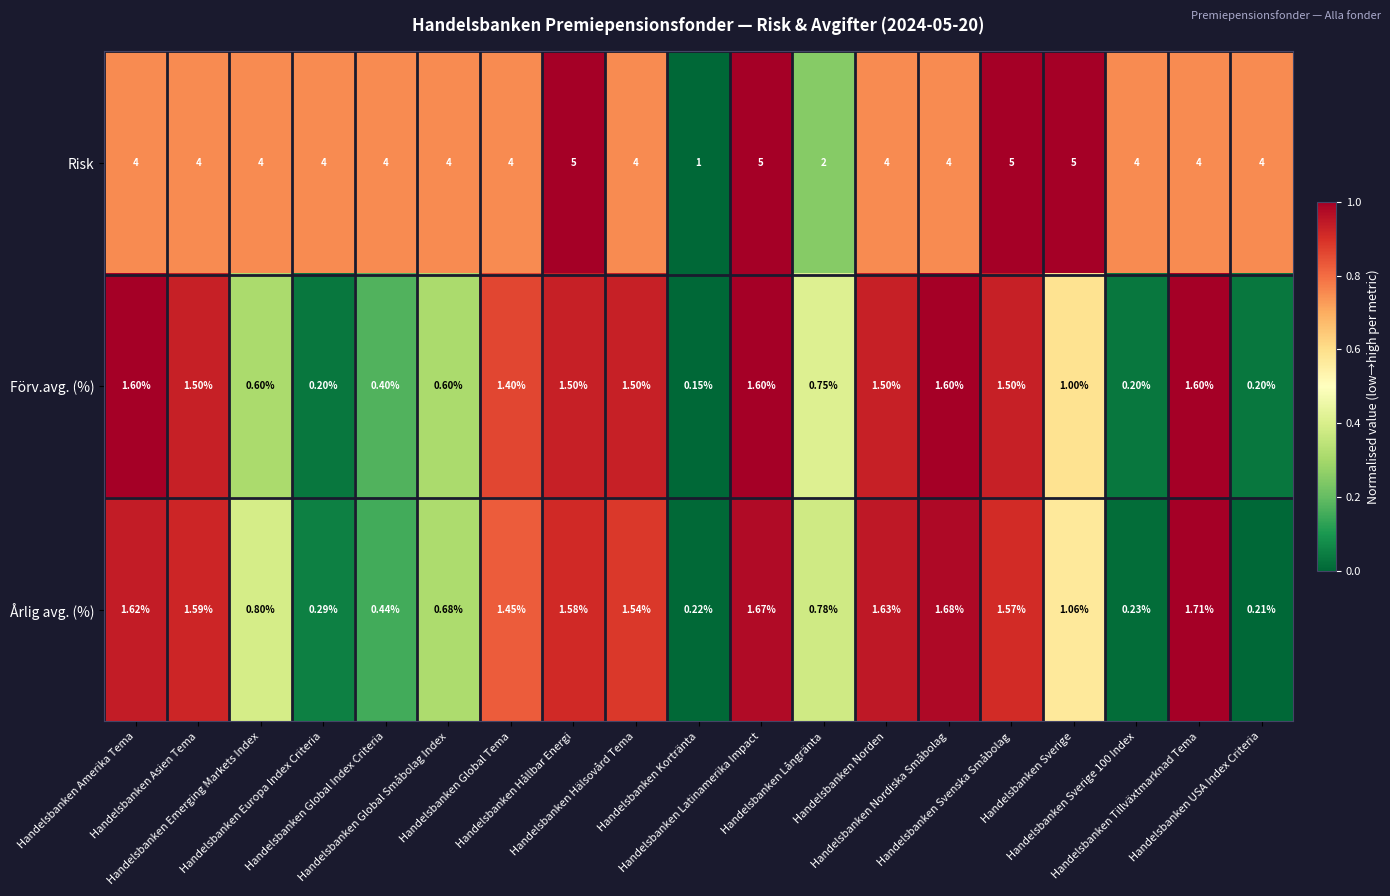

At how many categories does at least one series exceed 0?

19